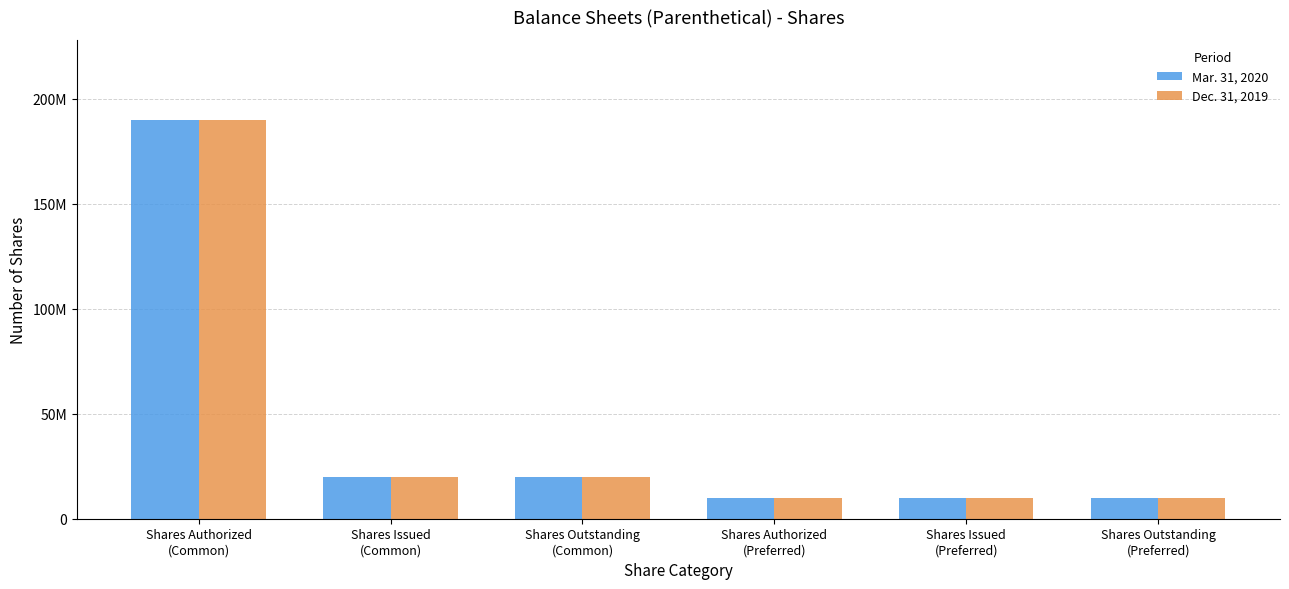

Does the chart contain stacked bars?

No